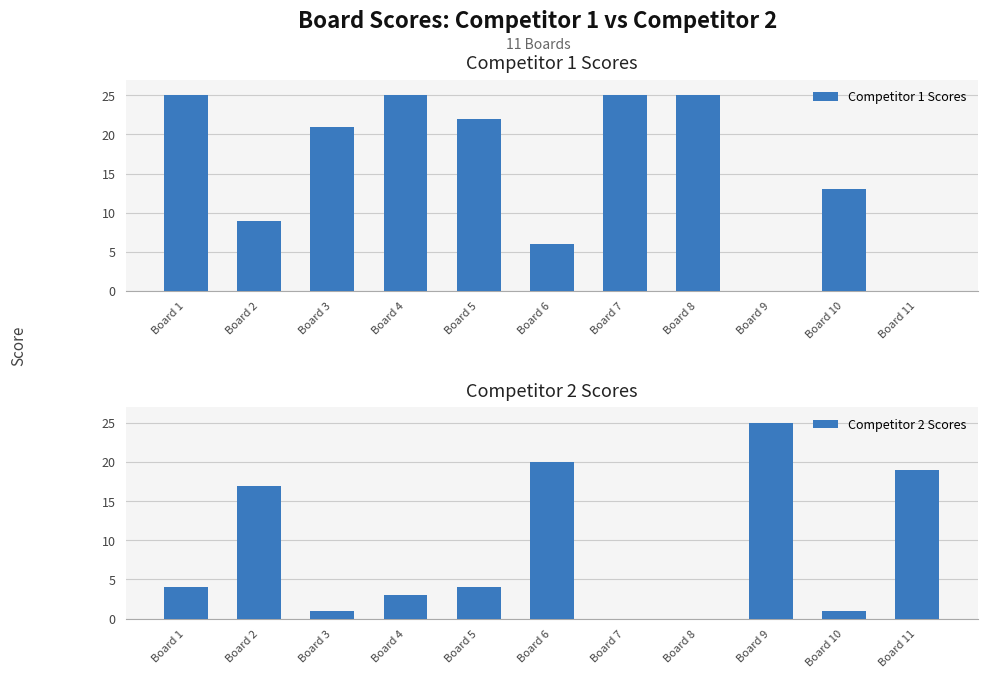

True or false: Competitor 1 Scores has a value of 14 at Board 1.

False